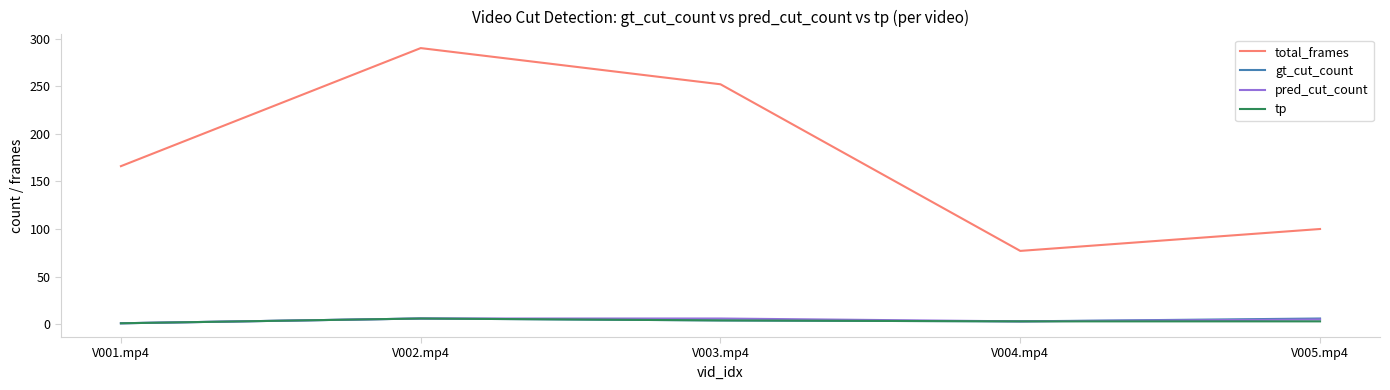

What are all the series names shown in the legend?

total_frames, gt_cut_count, pred_cut_count, tp